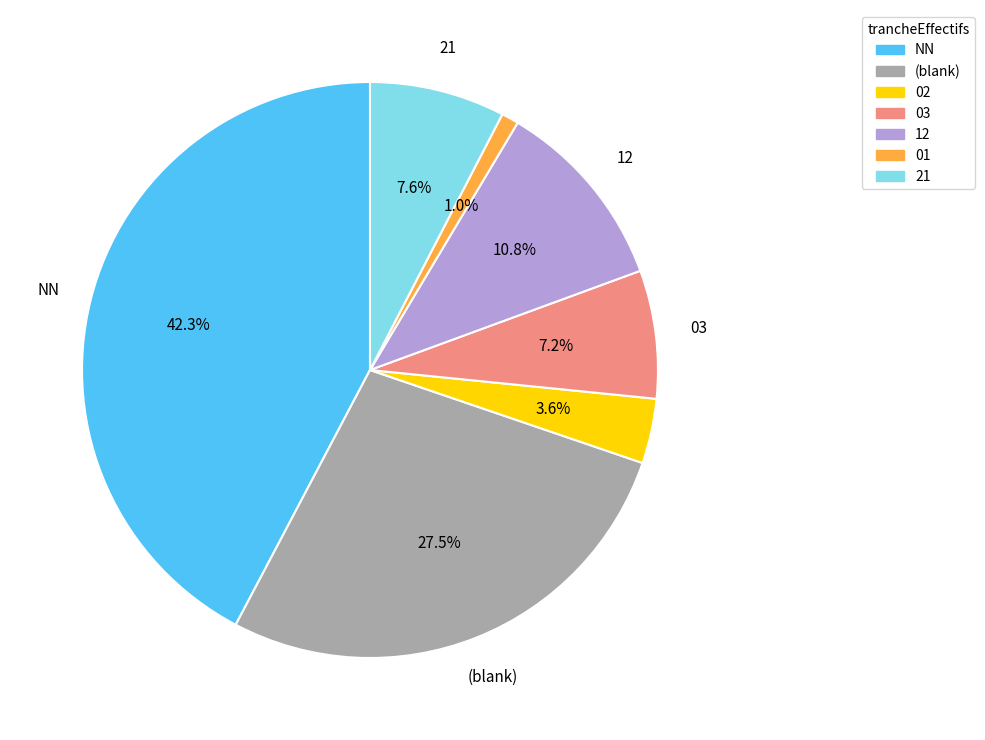

Does any single category account for the majority?

No